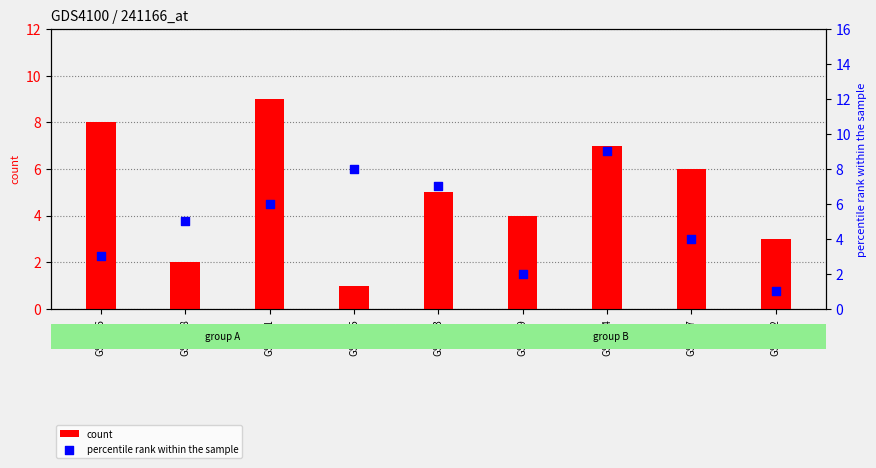

Is the value of percentile rank within the sample at GSM358 greater than the value of count at GSM355?

Yes